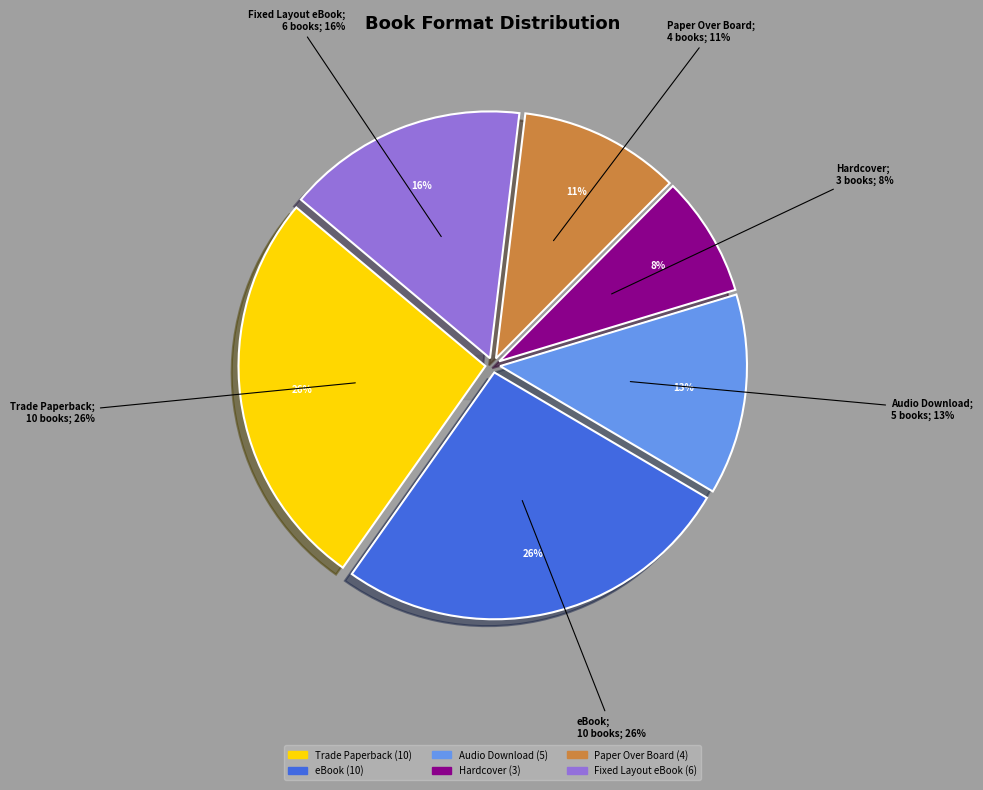

What is the largest slice in the pie chart?

Trade Paperback